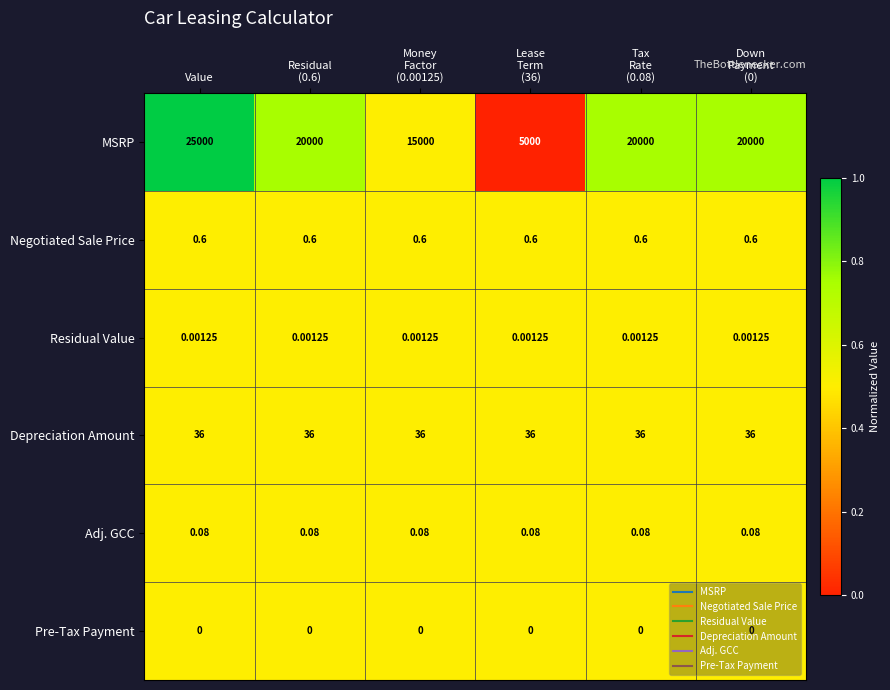

Count the number of data series in this chart.

6